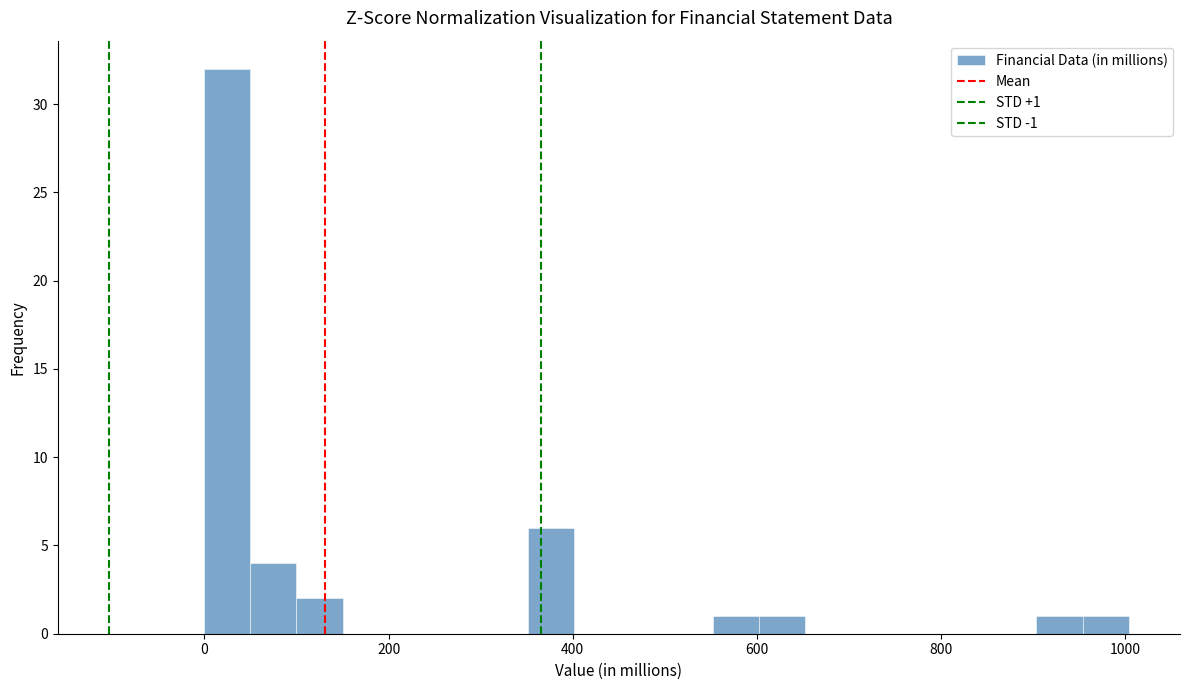

Around what value on the x-axis is the tallest bar? Give the approximate position of its centre, as read against the axis.

20